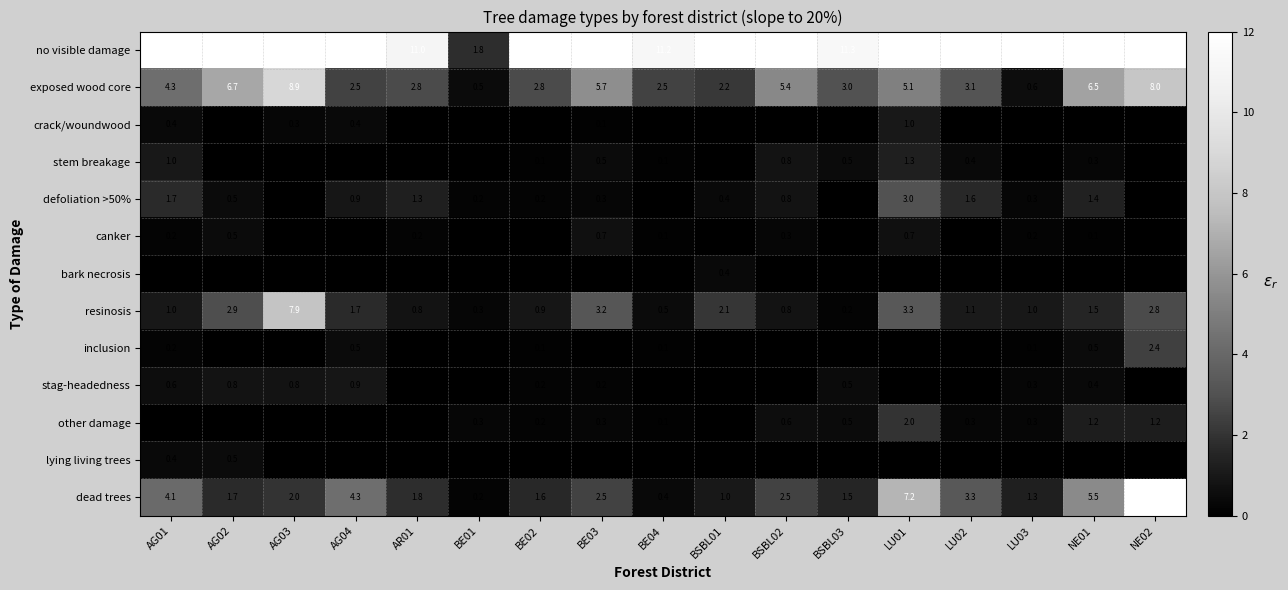

At which category does the chart reach its peak across all series?

NE02